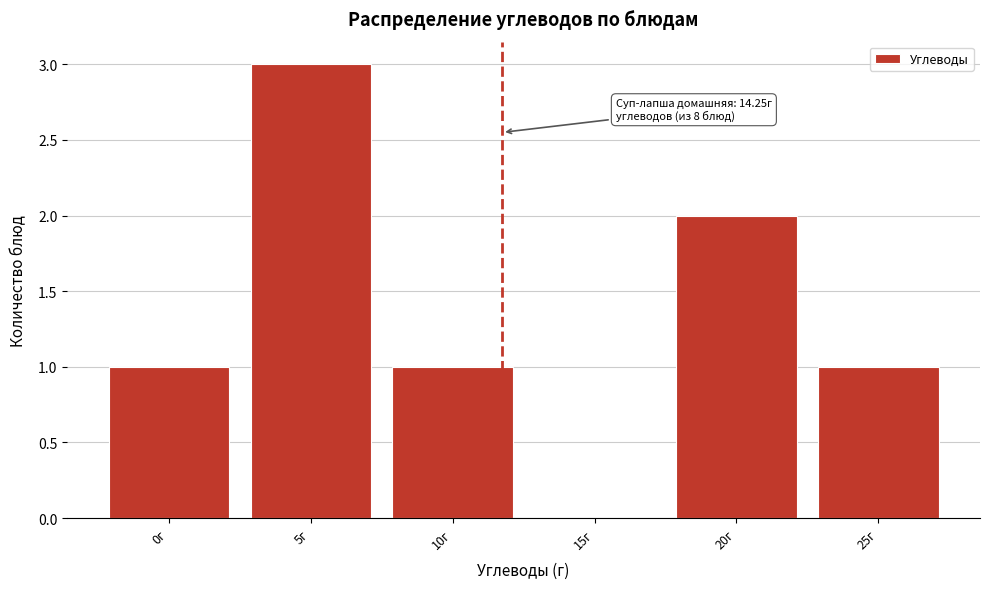

Reading left to right, list all the values displayed in this chart.

0г=1	5г=3	10г=1	15г=0	20г=2	25г=1